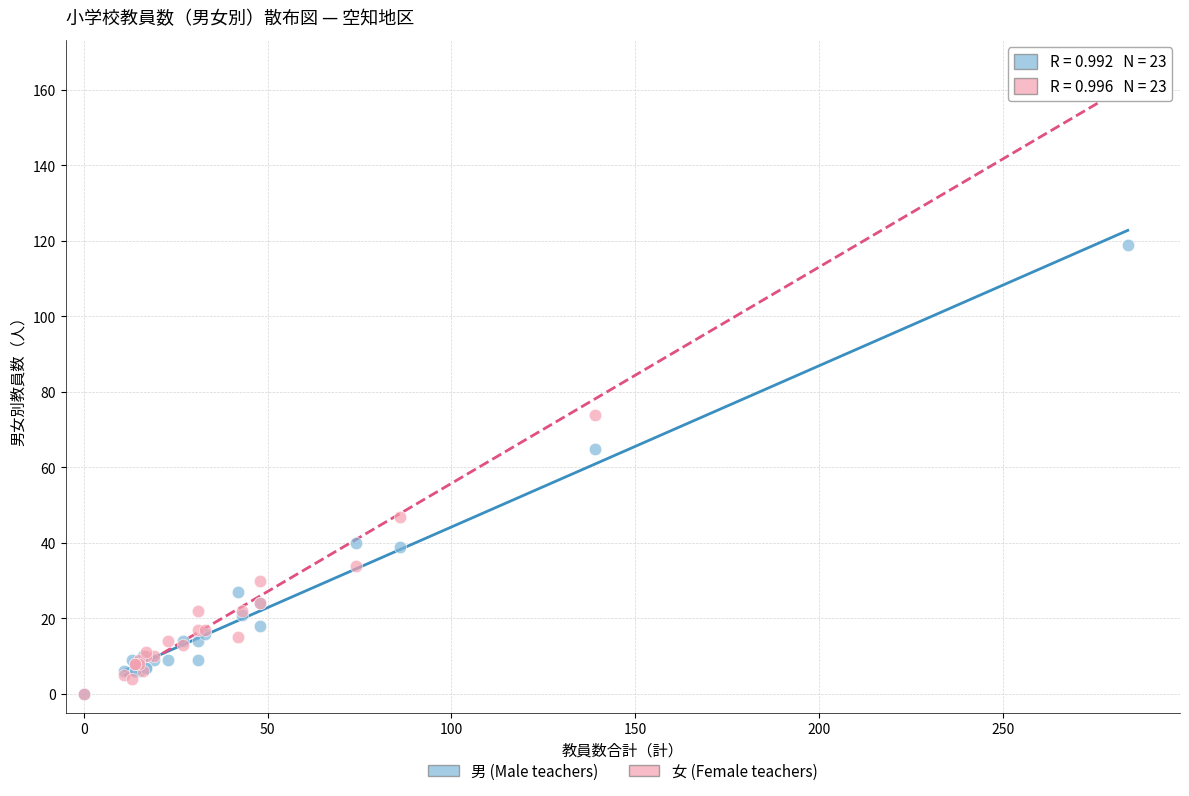

In the 男 (Male teachers) series, what Y value is closest to 59?

65